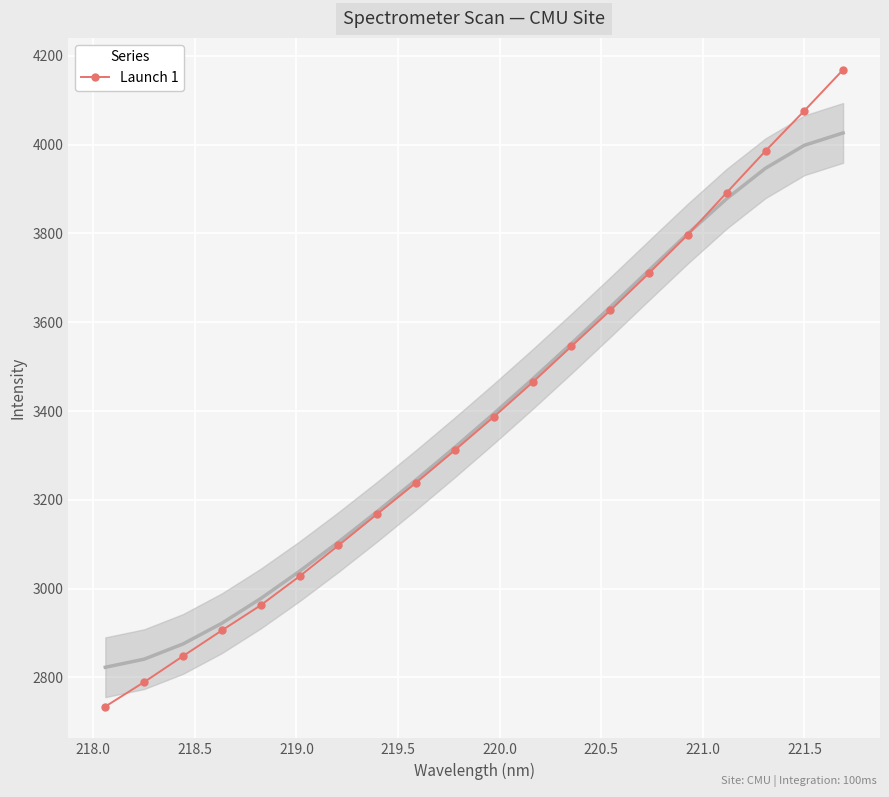

True or false: Launch 1 has more than 1 interior local peaks.

False